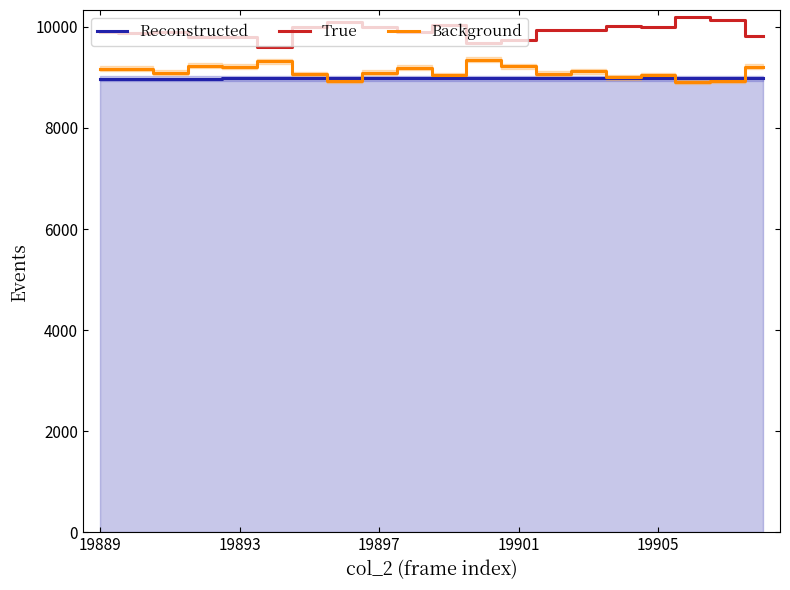

What is the highest value of the Background series?

9347.0